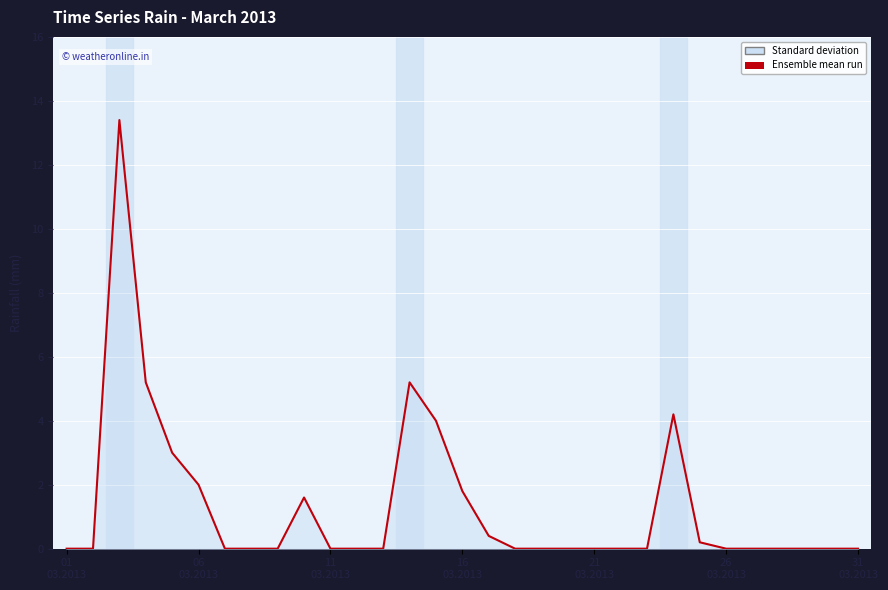

What is the average value?

1.3